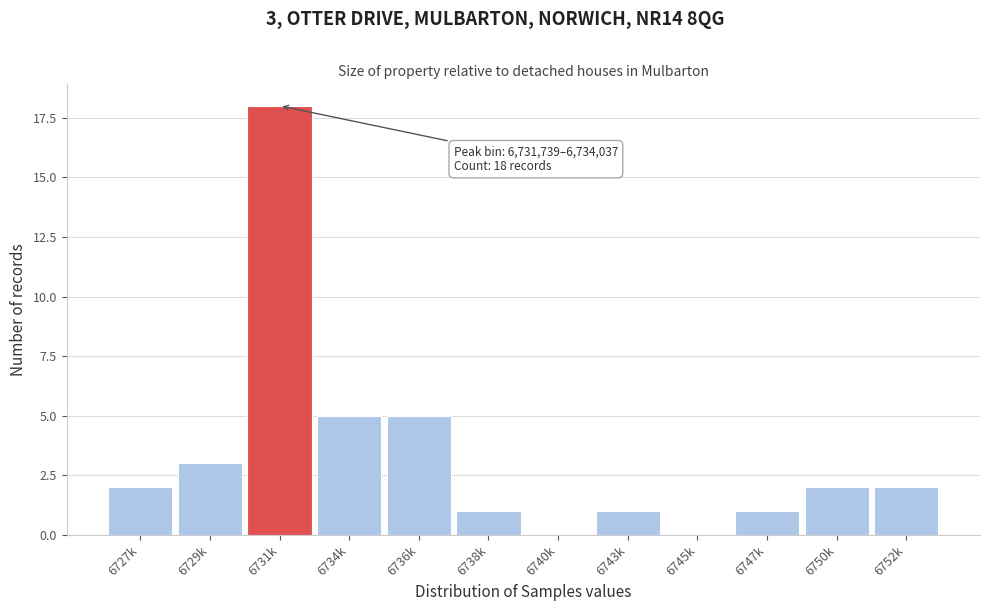

Reading left to right, list all the values displayed in this chart.

6727k=2	6729k=3	6731k=18	6734k=5	6736k=5	6738k=1	6740k=0	6743k=1	6745k=0	6747k=1	6750k=2	6752k=2